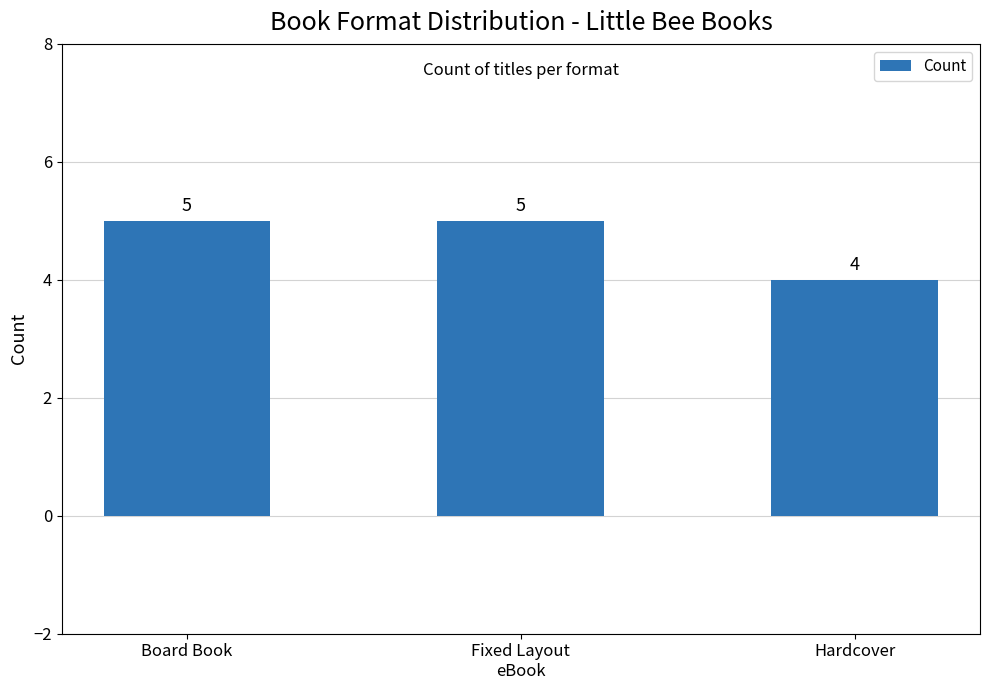

True or false: the data shows 1 at Fixed Layout
eBook.

False